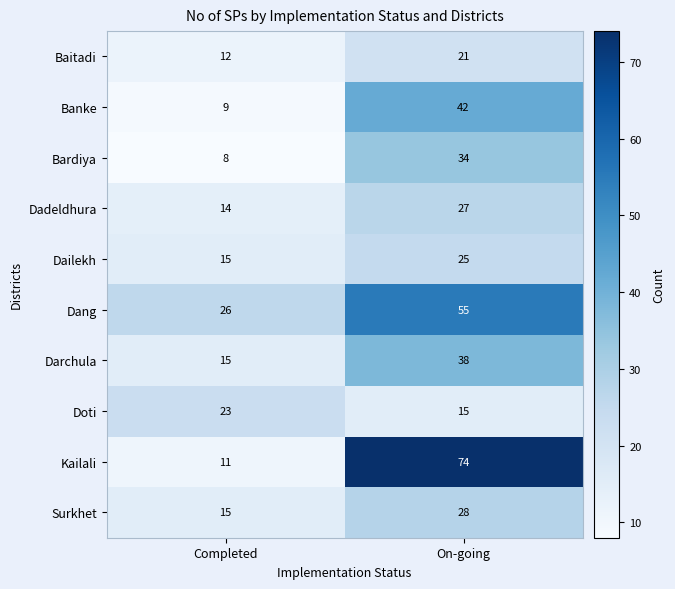

At which category is the sum across all series the highest?

On-going